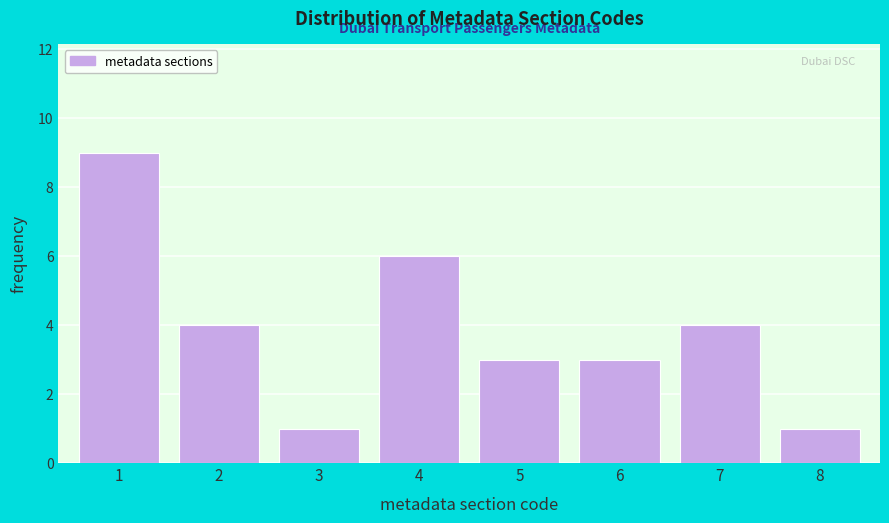

Reading left to right, extract all data points from this chart.

9	4	1	6	3	3	4	1